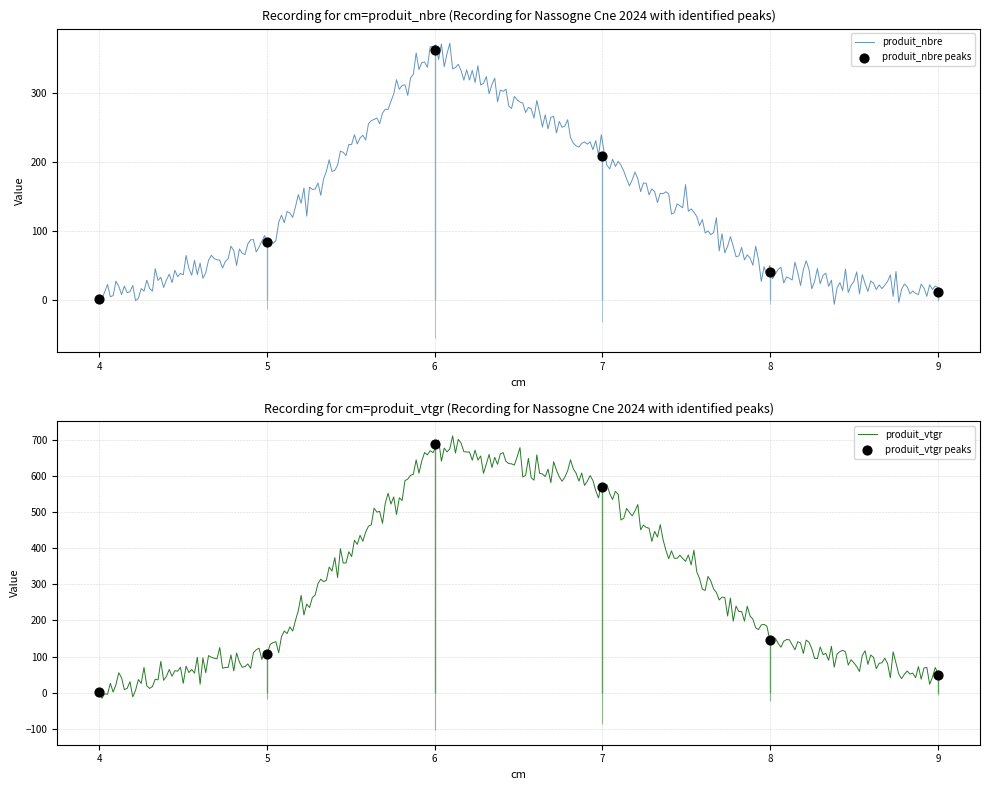

Which series reaches the minimum Y coordinate?

produit_vtgr